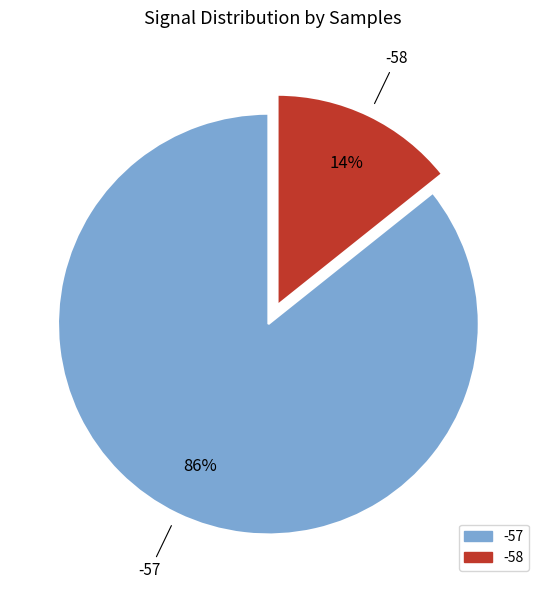

Between -57 and -58, which is larger?

-57